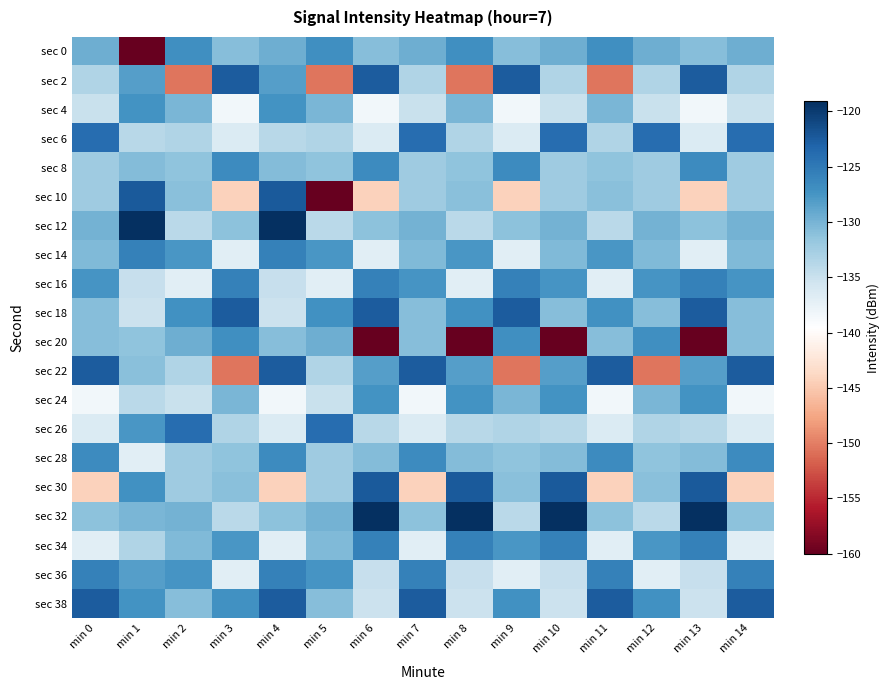

Reading left to right, what are all the values shown in this chart?

sec 0: min 0=-129.5	min 1=-160.0	min 2=-126.9	min 3=-130.9	min 4=-129.5	min 5=-126.9	min 6=-130.9	min 7=-129.5	min 8=-126.9	min 9=-130.9	min 10=-129.5	min 11=-126.9	min 12=-129.5	min 13=-130.9	min 14=-129.5
sec 2: min 0=-133.4	min 1=-128.2	min 2=-150.5	min 3=-122.5	min 4=-128.2	min 5=-150.5	min 6=-122.5	min 7=-133.4	min 8=-150.5	min 9=-122.5	min 10=-133.4	min 11=-150.5	min 12=-133.4	min 13=-122.5	min 14=-133.4
sec 4: min 0=-135.0	min 1=-127.2	min 2=-130.2	min 3=-138.3	min 4=-127.2	min 5=-130.2	min 6=-138.3	min 7=-135.0	min 8=-130.2	min 9=-138.3	min 10=-135.0	min 11=-130.2	min 12=-135.0	min 13=-138.3	min 14=-135.0
sec 6: min 0=-124.0	min 1=-133.9	min 2=-133.3	min 3=-136.4	min 4=-133.9	min 5=-133.3	min 6=-136.4	min 7=-124.0	min 8=-133.3	min 9=-136.4	min 10=-124.0	min 11=-133.3	min 12=-124.0	min 13=-136.4	min 14=-124.0
sec 8: min 0=-132.2	min 1=-130.7	min 2=-131.3	min 3=-126.6	min 4=-130.7	min 5=-131.3	min 6=-126.6	min 7=-132.2	min 8=-131.3	min 9=-126.6	min 10=-132.2	min 11=-131.3	min 12=-132.2	min 13=-126.6	min 14=-132.2
sec 10: min 0=-132.2	min 1=-122.4	min 2=-131.0	min 3=-144.3	min 4=-122.4	min 5=-160.0	min 6=-144.3	min 7=-132.2	min 8=-131.0	min 9=-144.3	min 10=-132.2	min 11=-131.0	min 12=-132.2	min 13=-144.3	min 14=-132.2
sec 12: min 0=-129.9	min 1=-119.1	min 2=-134.0	min 3=-131.2	min 4=-119.1	min 5=-134.0	min 6=-131.2	min 7=-129.9	min 8=-134.0	min 9=-131.2	min 10=-129.9	min 11=-134.0	min 12=-129.9	min 13=-131.2	min 14=-129.9
sec 14: min 0=-130.5	min 1=-125.7	min 2=-127.7	min 3=-136.9	min 4=-125.7	min 5=-127.7	min 6=-136.9	min 7=-130.5	min 8=-127.7	min 9=-136.9	min 10=-130.5	min 11=-127.7	min 12=-130.5	min 13=-136.9	min 14=-130.5
sec 16: min 0=-127.5	min 1=-134.8	min 2=-136.9	min 3=-125.7	min 4=-134.8	min 5=-136.9	min 6=-125.7	min 7=-127.5	min 8=-136.9	min 9=-125.7	min 10=-127.5	min 11=-136.9	min 12=-127.5	min 13=-125.7	min 14=-127.5
sec 18: min 0=-130.8	min 1=-135.2	min 2=-127.2	min 3=-122.6	min 4=-135.2	min 5=-127.2	min 6=-122.6	min 7=-130.8	min 8=-127.2	min 9=-122.6	min 10=-130.8	min 11=-127.2	min 12=-130.8	min 13=-122.6	min 14=-130.8
sec 20: min 0=-130.9	min 1=-131.3	min 2=-129.5	min 3=-126.9	min 4=-130.9	min 5=-129.5	min 6=-160.0	min 7=-130.9	min 8=-160.0	min 9=-126.9	min 10=-160.0	min 11=-130.9	min 12=-126.9	min 13=-160.0	min 14=-130.9
sec 22: min 0=-122.5	min 1=-131.0	min 2=-133.4	min 3=-150.5	min 4=-122.5	min 5=-133.4	min 6=-128.2	min 7=-122.5	min 8=-128.2	min 9=-150.5	min 10=-128.2	min 11=-122.5	min 12=-150.5	min 13=-128.2	min 14=-122.5
sec 24: min 0=-138.3	min 1=-134.0	min 2=-135.0	min 3=-130.2	min 4=-138.3	min 5=-135.0	min 6=-127.2	min 7=-138.3	min 8=-127.2	min 9=-130.2	min 10=-127.2	min 11=-138.3	min 12=-130.2	min 13=-127.2	min 14=-138.3
sec 26: min 0=-136.4	min 1=-127.7	min 2=-124.0	min 3=-133.3	min 4=-136.4	min 5=-124.0	min 6=-133.9	min 7=-136.4	min 8=-133.9	min 9=-133.3	min 10=-133.9	min 11=-136.4	min 12=-133.3	min 13=-133.9	min 14=-136.4
sec 28: min 0=-126.6	min 1=-136.9	min 2=-132.2	min 3=-131.3	min 4=-126.6	min 5=-132.2	min 6=-130.7	min 7=-126.6	min 8=-130.7	min 9=-131.3	min 10=-130.7	min 11=-126.6	min 12=-131.3	min 13=-130.7	min 14=-126.6
sec 30: min 0=-144.3	min 1=-127.2	min 2=-132.2	min 3=-131.0	min 4=-144.3	min 5=-132.2	min 6=-122.4	min 7=-144.3	min 8=-122.4	min 9=-131.0	min 10=-122.4	min 11=-144.3	min 12=-131.0	min 13=-122.4	min 14=-144.3
sec 32: min 0=-131.2	min 1=-130.2	min 2=-129.9	min 3=-134.0	min 4=-131.2	min 5=-129.9	min 6=-119.1	min 7=-131.2	min 8=-119.1	min 9=-134.0	min 10=-119.1	min 11=-131.2	min 12=-134.0	min 13=-119.1	min 14=-131.2
sec 34: min 0=-136.9	min 1=-133.3	min 2=-130.5	min 3=-127.7	min 4=-136.9	min 5=-130.5	min 6=-125.7	min 7=-136.9	min 8=-125.7	min 9=-127.7	min 10=-125.7	min 11=-136.9	min 12=-127.7	min 13=-125.7	min 14=-136.9
sec 36: min 0=-125.7	min 1=-128.2	min 2=-127.5	min 3=-136.9	min 4=-125.7	min 5=-127.5	min 6=-134.8	min 7=-125.7	min 8=-134.8	min 9=-136.9	min 10=-134.8	min 11=-125.7	min 12=-136.9	min 13=-134.8	min 14=-125.7
sec 38: min 0=-122.6	min 1=-127.2	min 2=-130.8	min 3=-127.2	min 4=-122.6	min 5=-130.8	min 6=-135.2	min 7=-122.6	min 8=-135.2	min 9=-127.2	min 10=-135.2	min 11=-122.6	min 12=-127.2	min 13=-135.2	min 14=-122.6